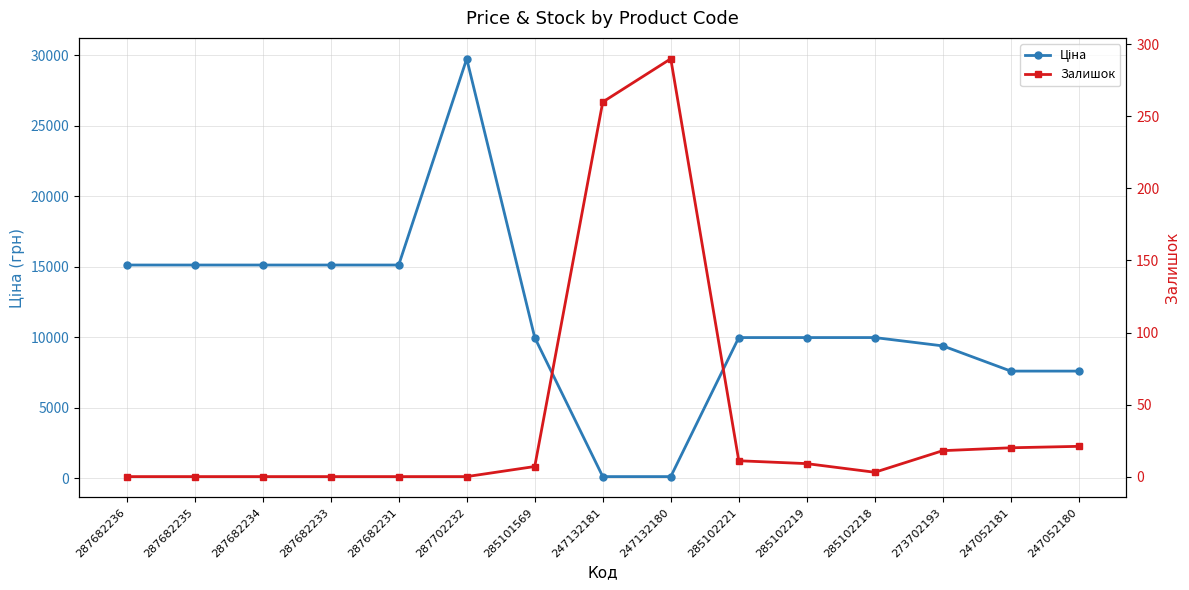

Reading left to right, list all the values displayed in this chart.

Ціна: 15120.0	15120.0	15120.0	15120.0	15120.0	29747.2	9975.0	114.1	114.1	9975.0	9975.0	9975.0	9384.0	7596.5	7596.5
Залишок: 0.0	0.0	0.0	0.0	0.0	0.0	7.0	260.0	290.0	11.0	9.0	3.0	18.0	20.0	21.0